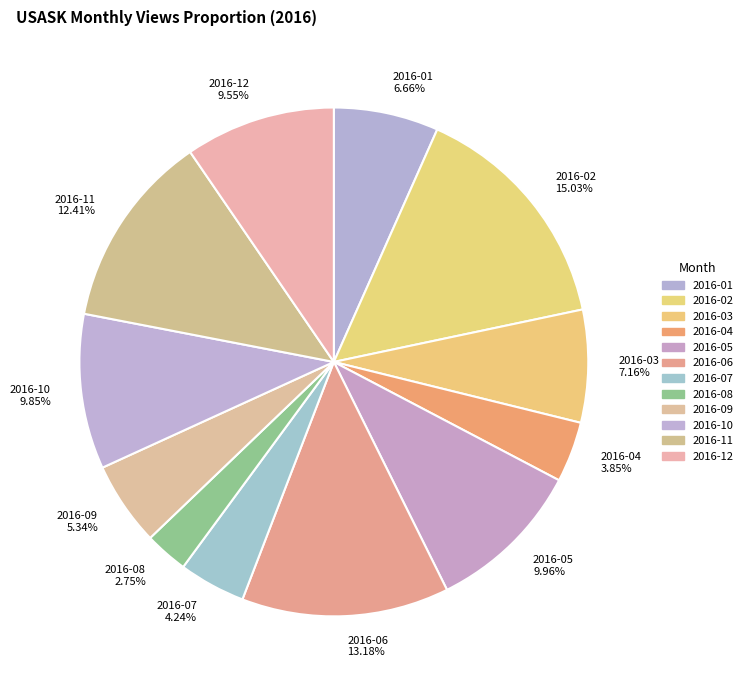

To the nearest percent, what is the combined percentage of 2016-10 and 2016-12?

19%